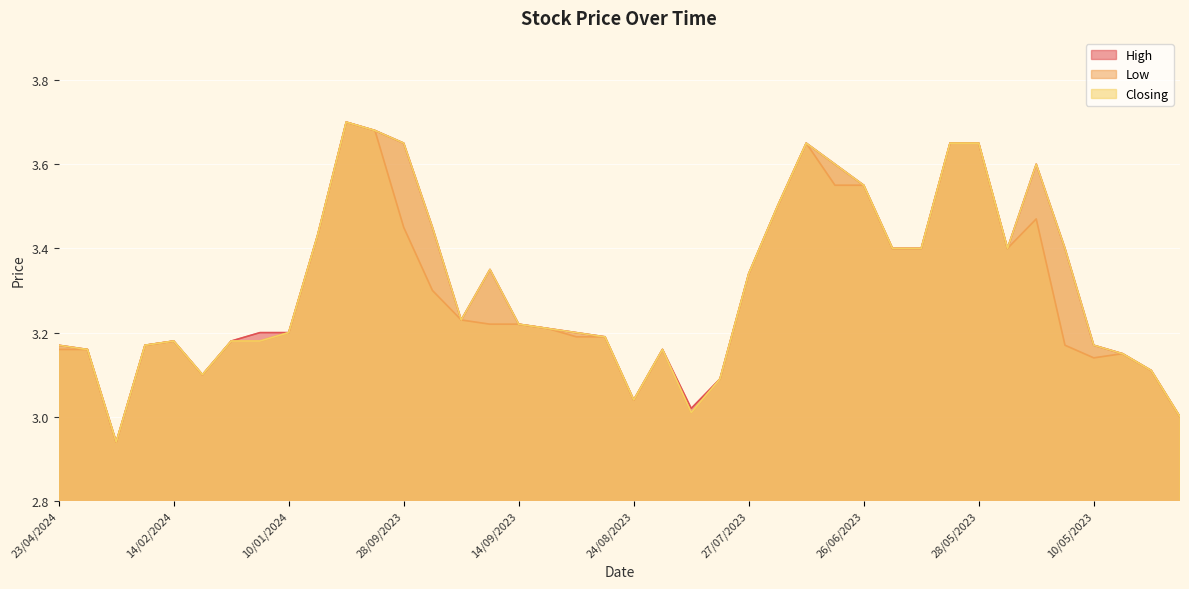

What position from the left is 17/09/2023?

16